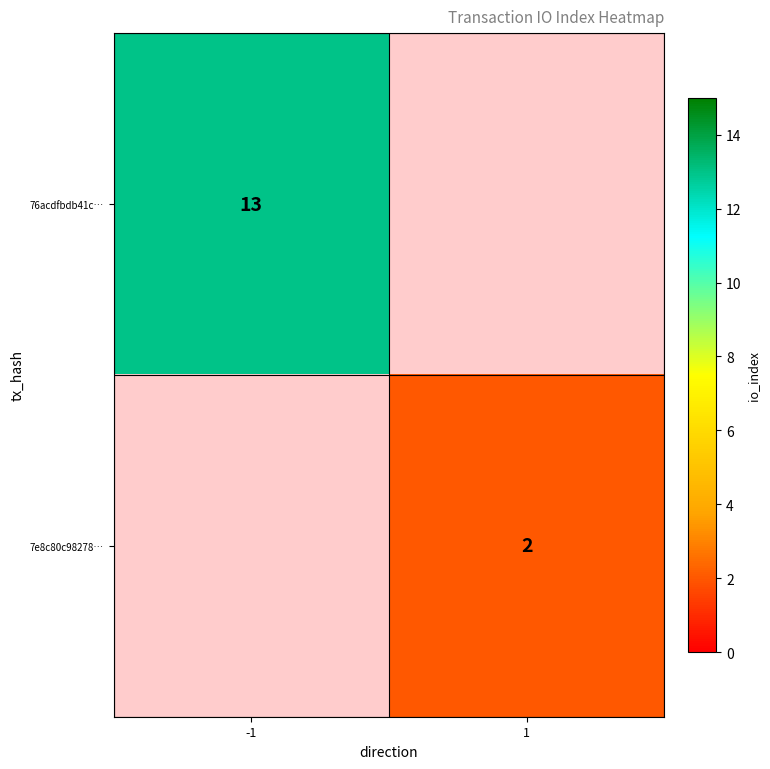

Is the value of 7e8c80c98278… at 1 greater than the value of 76acdfbdb41c… at -1?

No